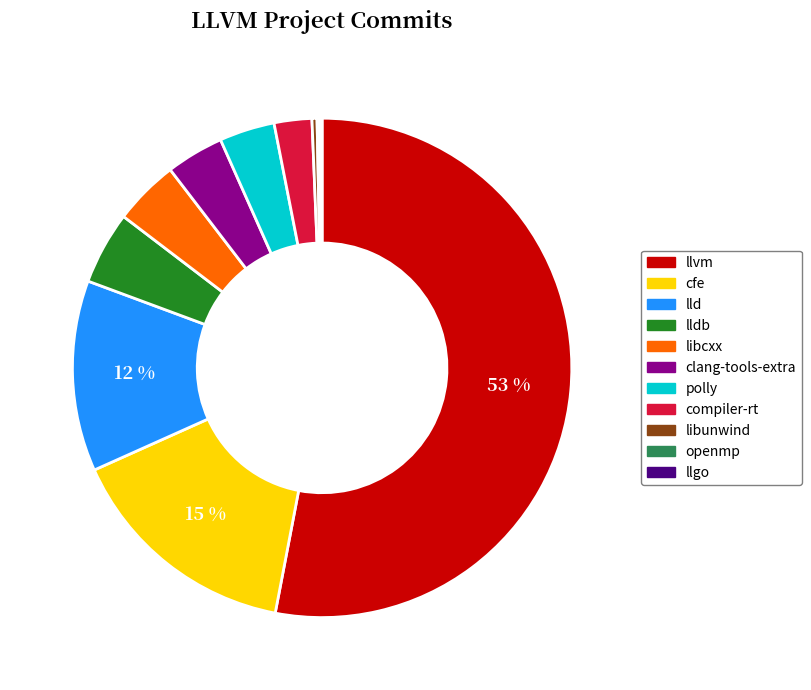

Is there a majority slice in this chart?

Yes